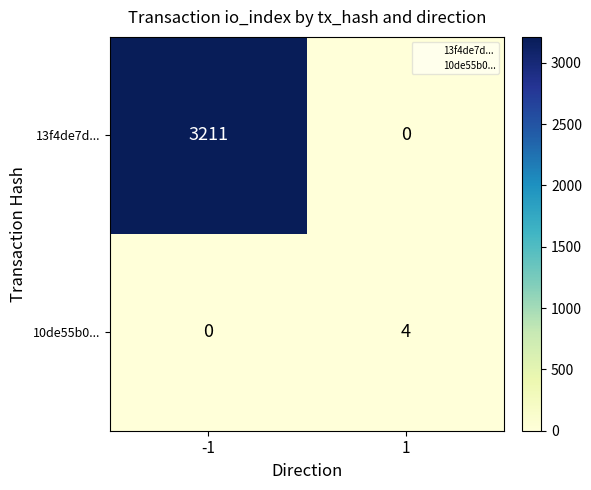

What is the total value across all series at -1?

3211